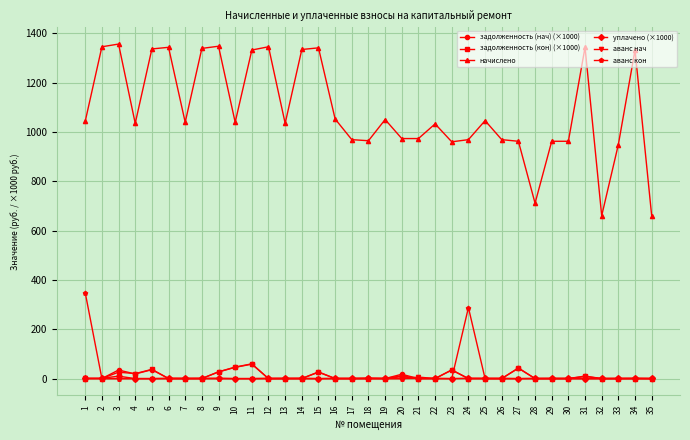

True or false: задолженность (кон) (×1000) has more than 1 interior local peaks.

True